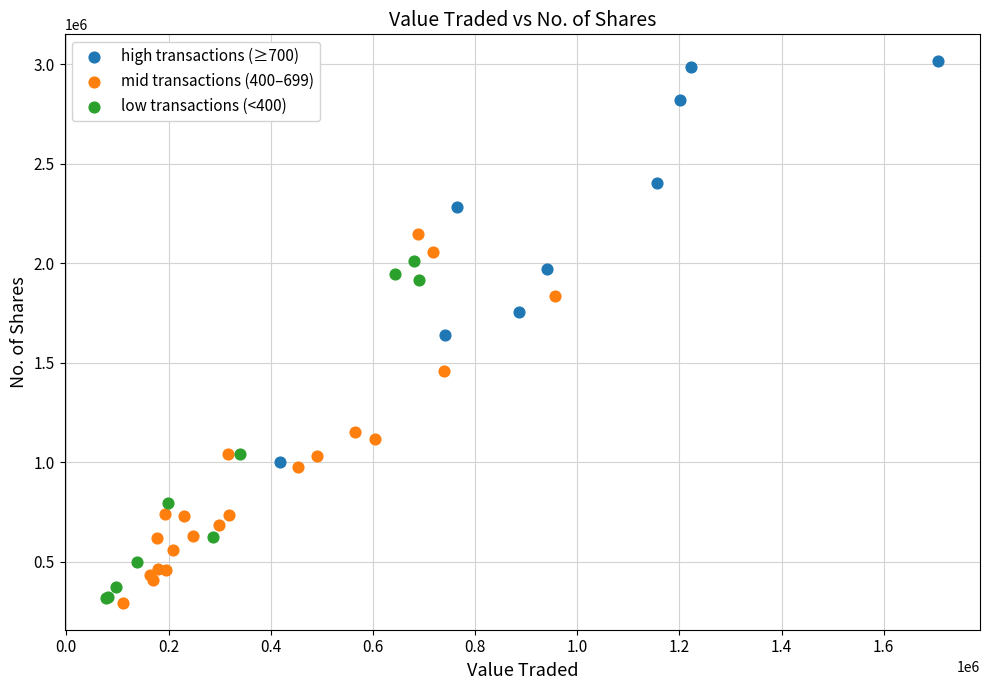

Which series has the widest spread of Y values?

high transactions (≥700)